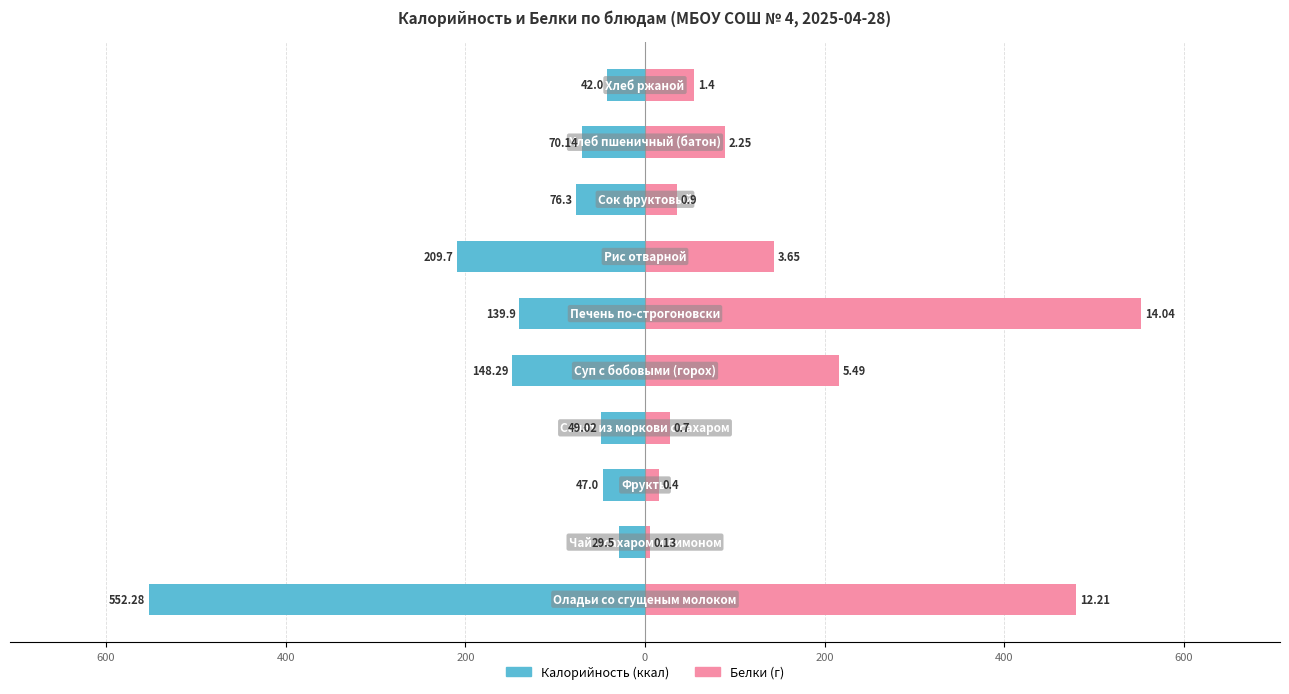

Is it true that Калорийность equals -70.1 at 800?

True